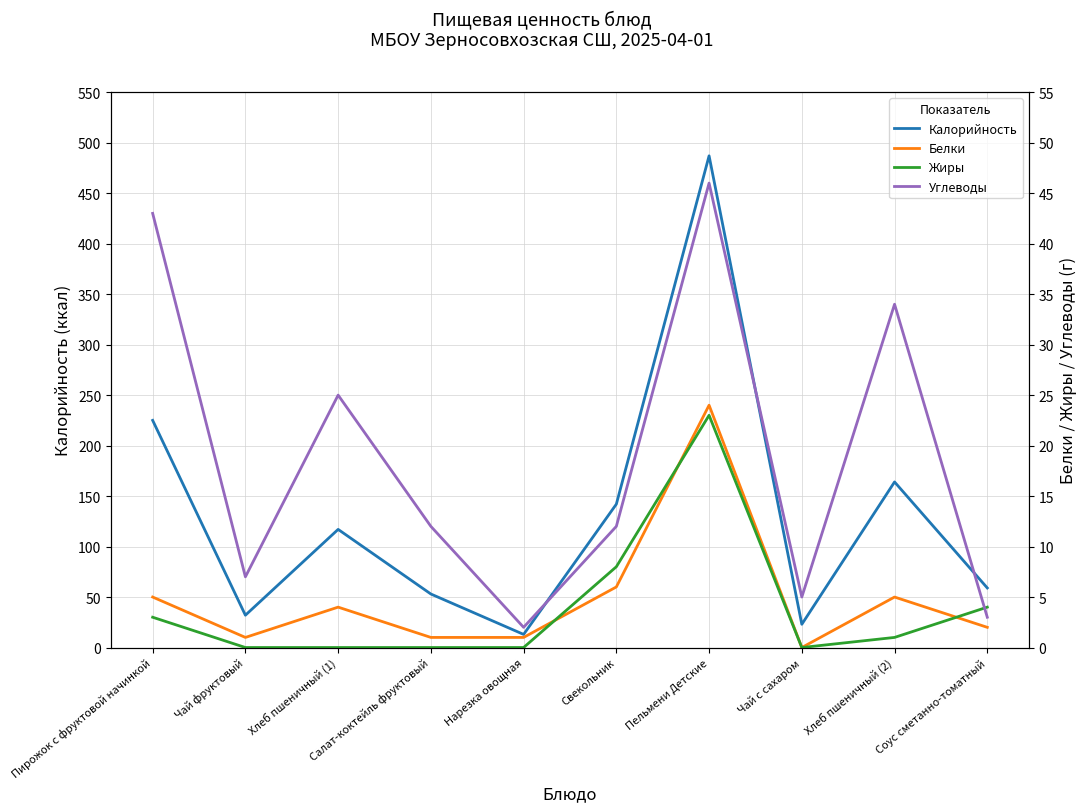

True or false: Белки has a value of 6 at Свекольник.

True